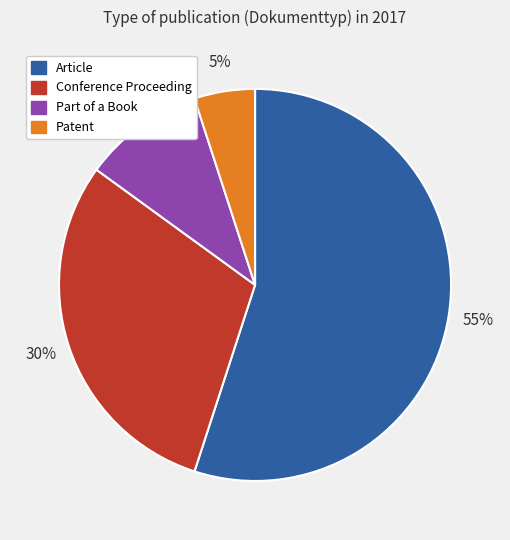

Is it true that Patent is 1% of the pie?

False